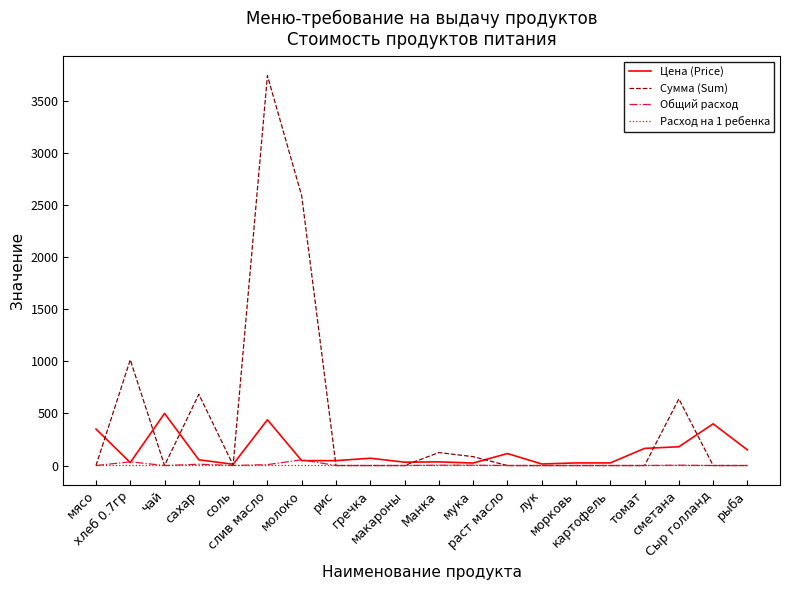

What is the highest value of the Цена (Price) series?

500.0